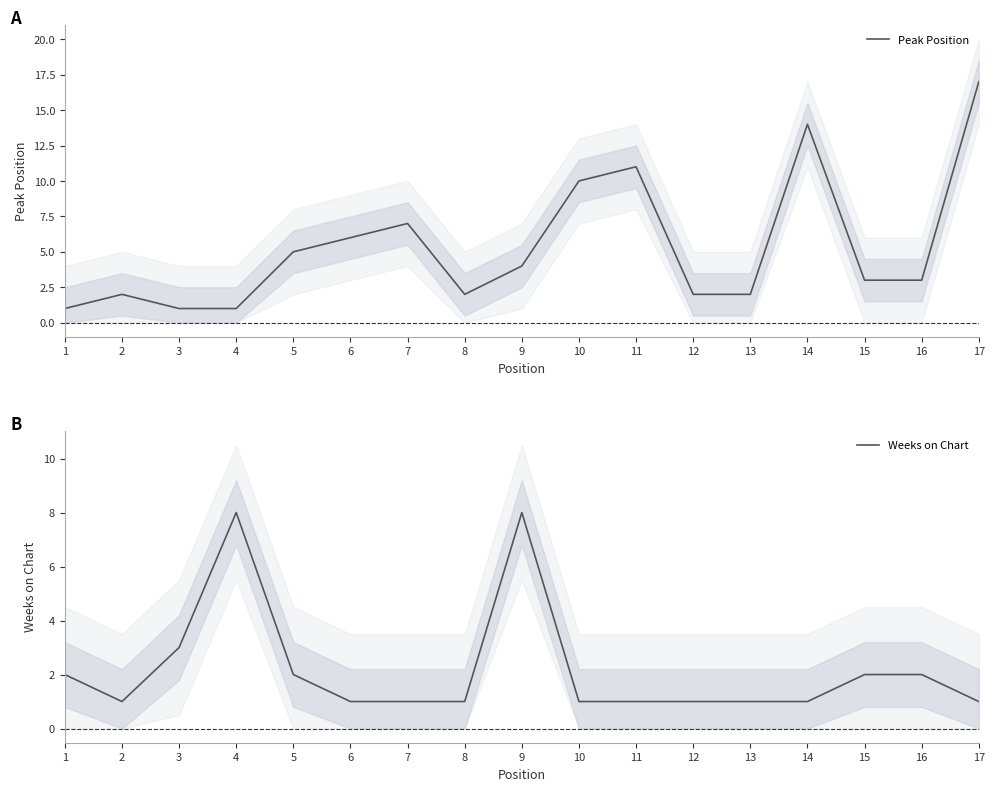

Where do Peak Position and Weeks on Chart first cross each other?

1 and 2